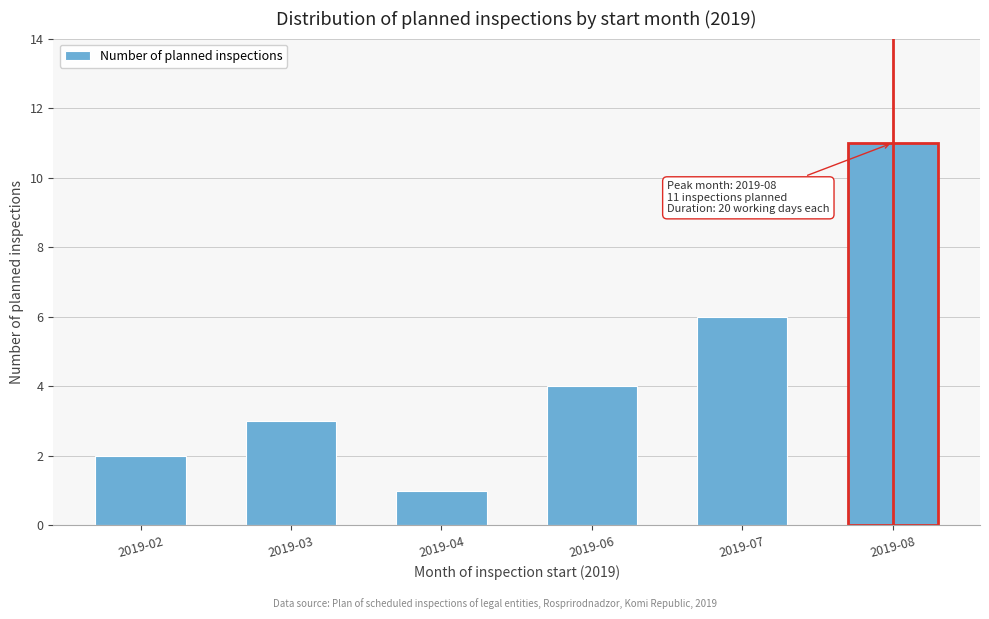

Reading left to right, list all the values displayed in this chart.

2019-02=2	2019-03=3	2019-04=1	2019-06=4	2019-07=6	2019-08=11